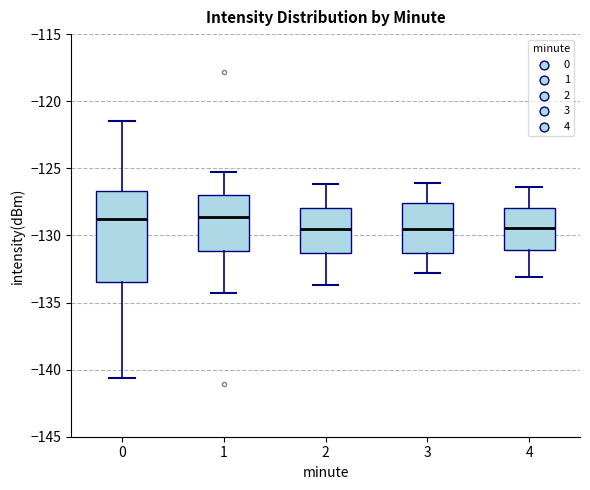

Reading left to right, read every box against the y-axis: the position of its median line, the range the box covers, and the ends of its whiskers. The values are not printed on the chart, so give them approximately, as read against the axis.

0: median -129.0, box -133.5 to -126.5, whiskers -140.5 to -121.5
1: median -128.5, box -131.0 to -127.0, whiskers -134.5 to -125.0
2: median -129.5, box -131.5 to -128.0, whiskers -133.5 to -126.0
3: median -129.5, box -131.5 to -127.5, whiskers -133.0 to -126.0
4: median -129.5, box -131.0 to -128.0, whiskers -133.0 to -126.5